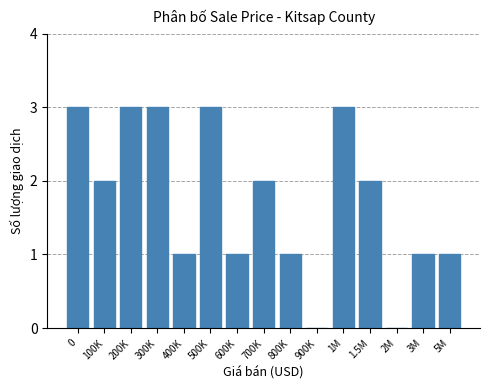

How many categories are shown in the chart?

15